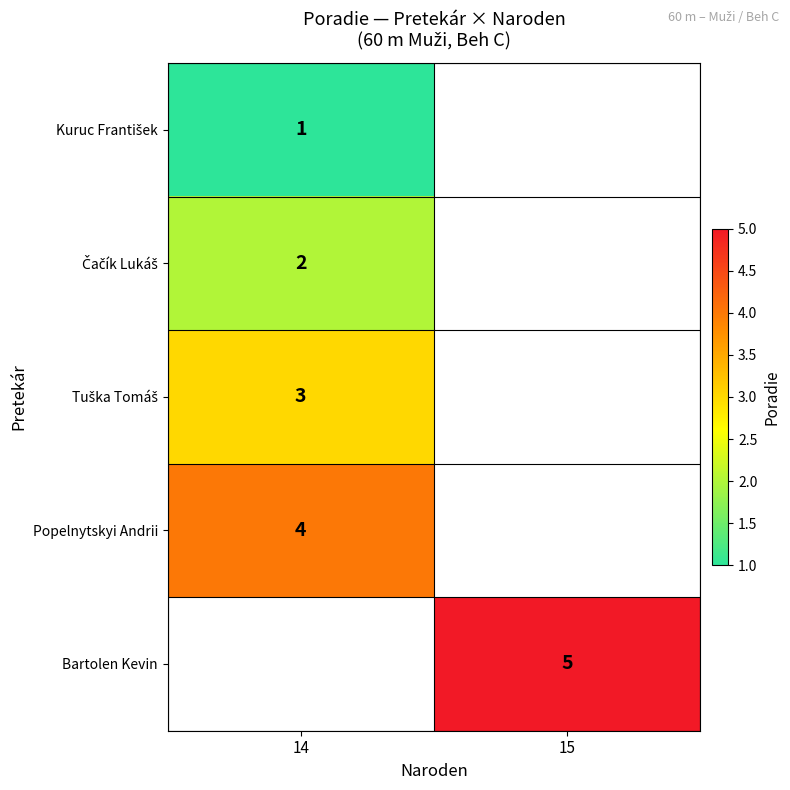

What is the spread (max minus min) of values at 14?

3.0